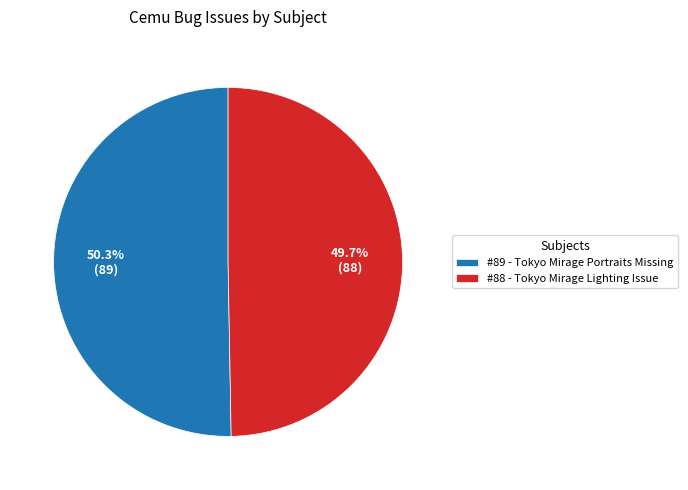

What is the largest slice in the pie chart?

#89 - Tokyo Mirage Portraits Missing